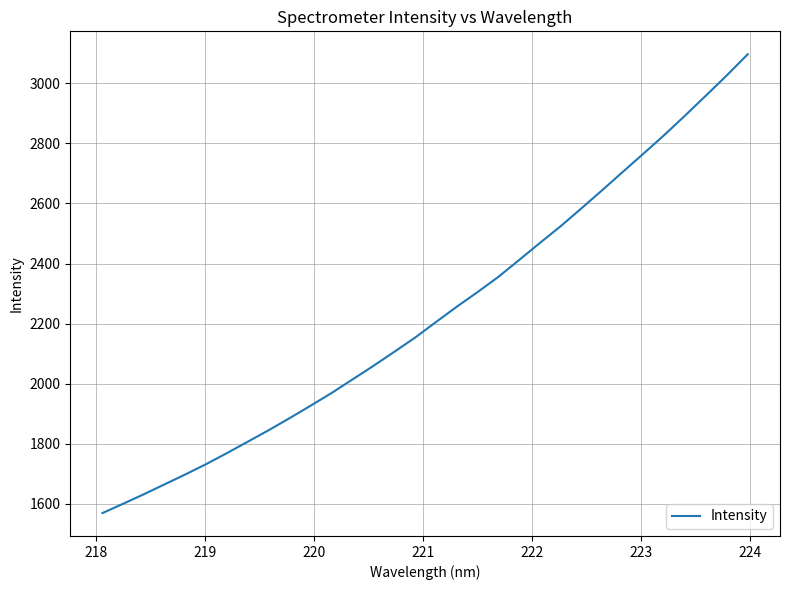

What is the smallest value displayed?

1568.7